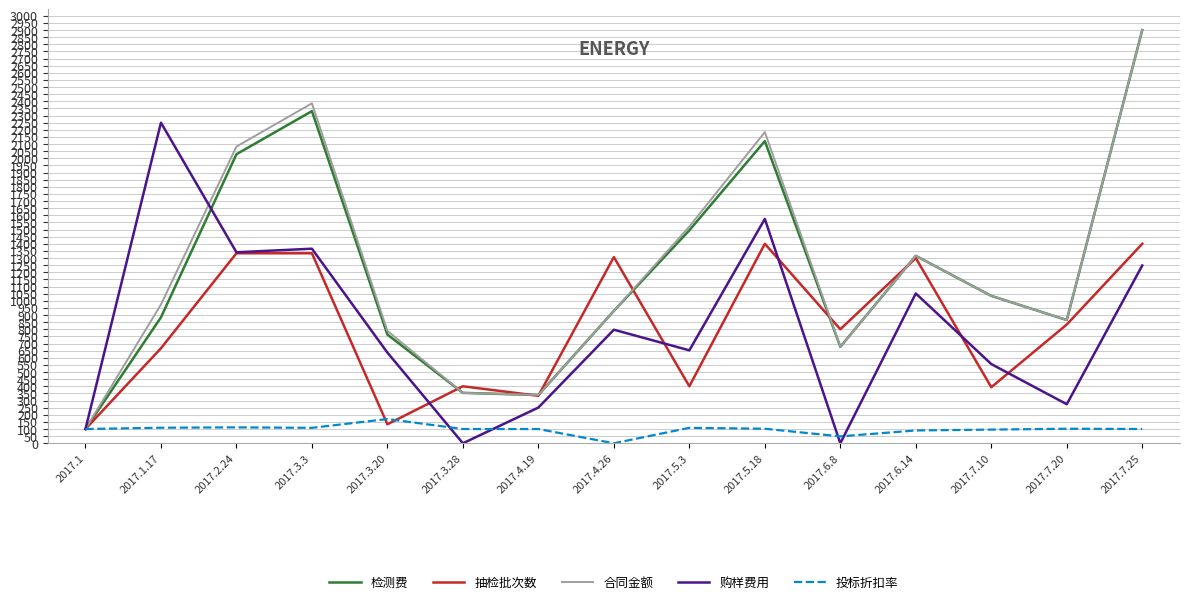

What is the total value across all series at 2017.4.19?

1361.4